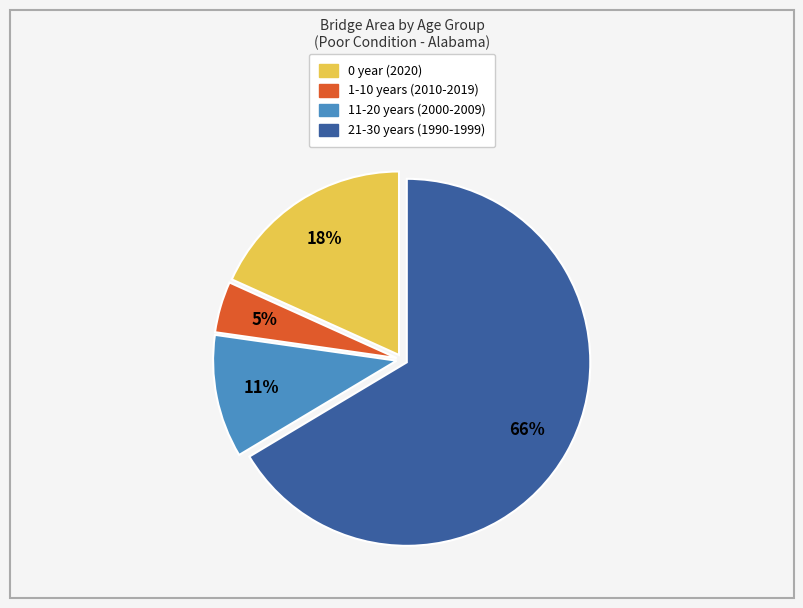

How many segments does this pie chart have?

4